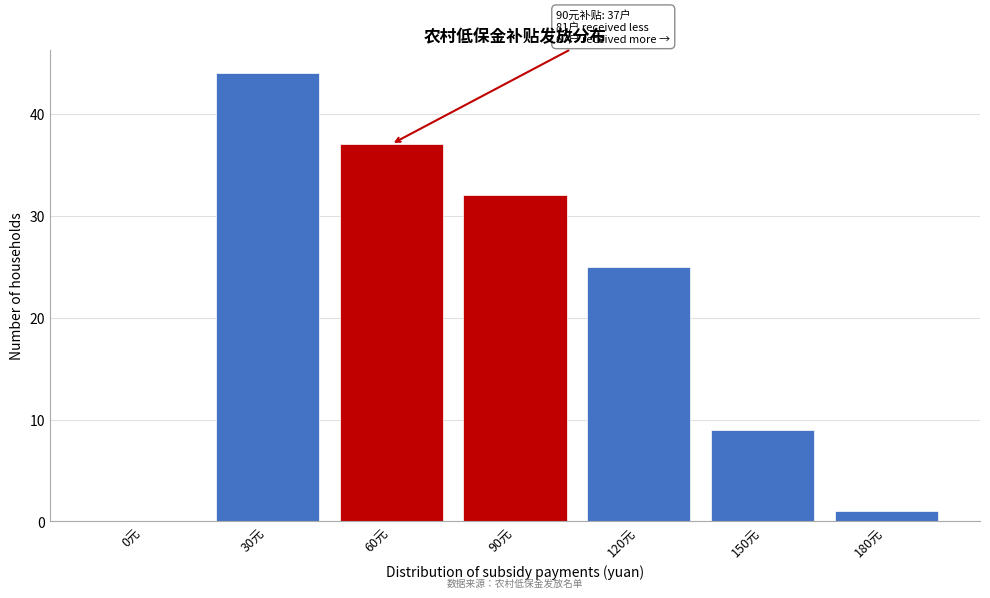

Reading left to right, what are all the values shown in this chart?

0元=0	30元=44	60元=37	90元=32	120元=25	150元=9	180元=1